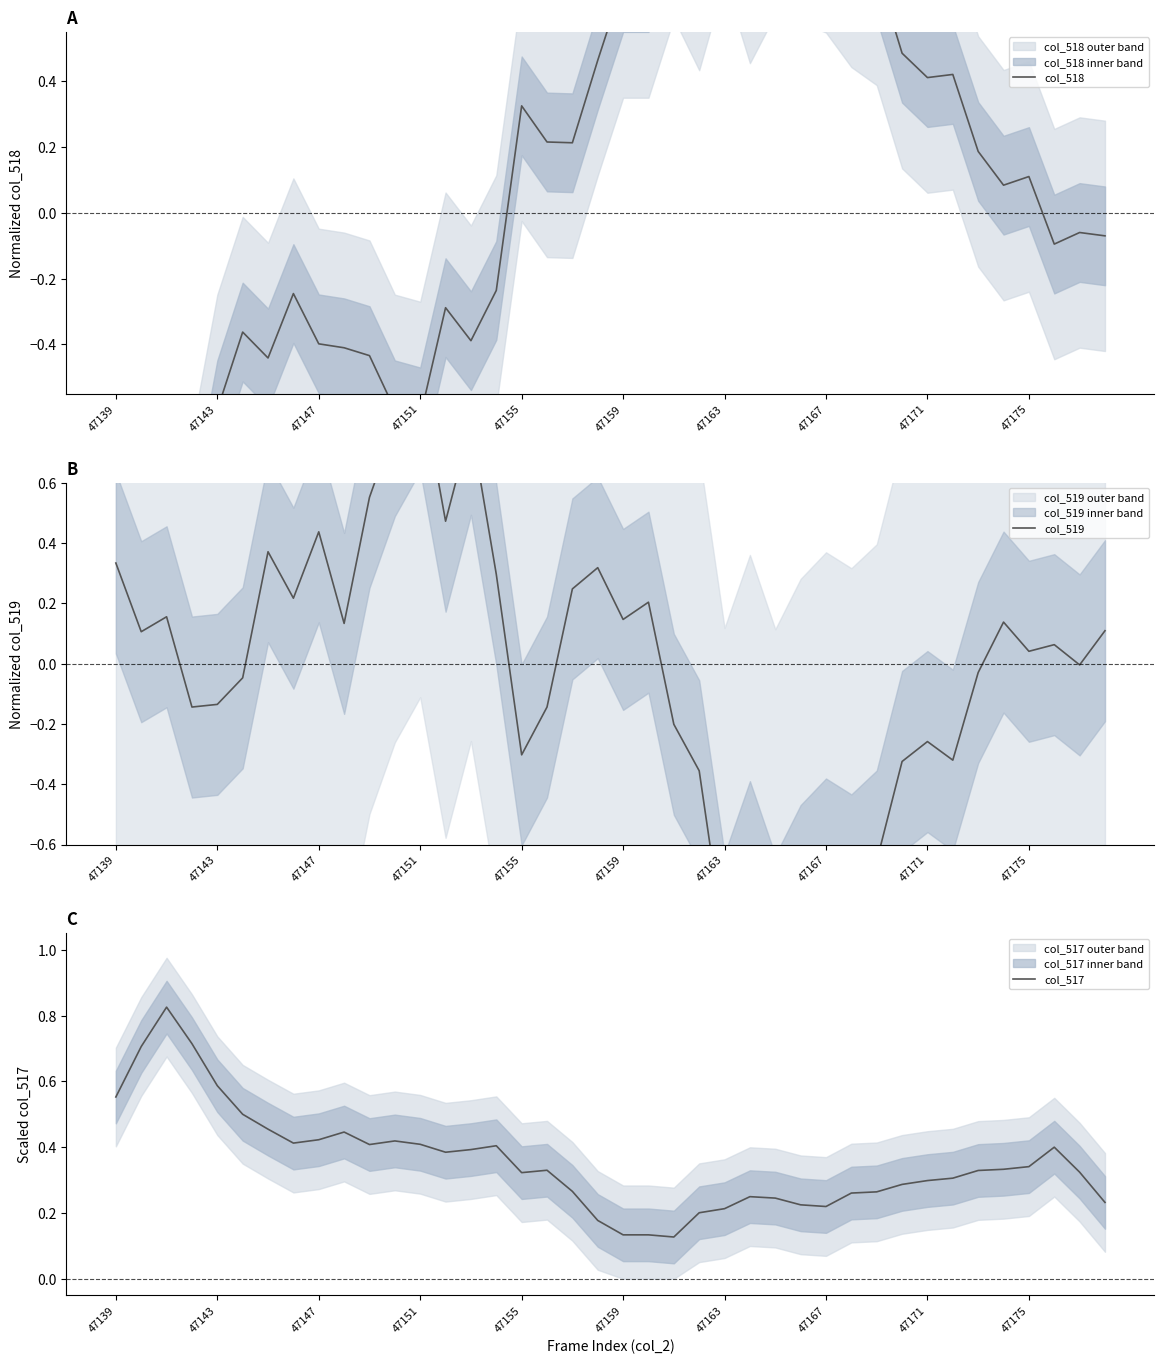

How many categories are shown in the chart?

40